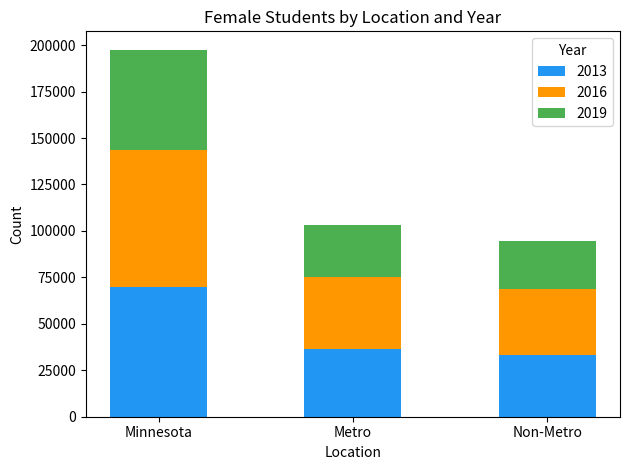

The 2013 series shows 36317 at Metro. True or false?

True